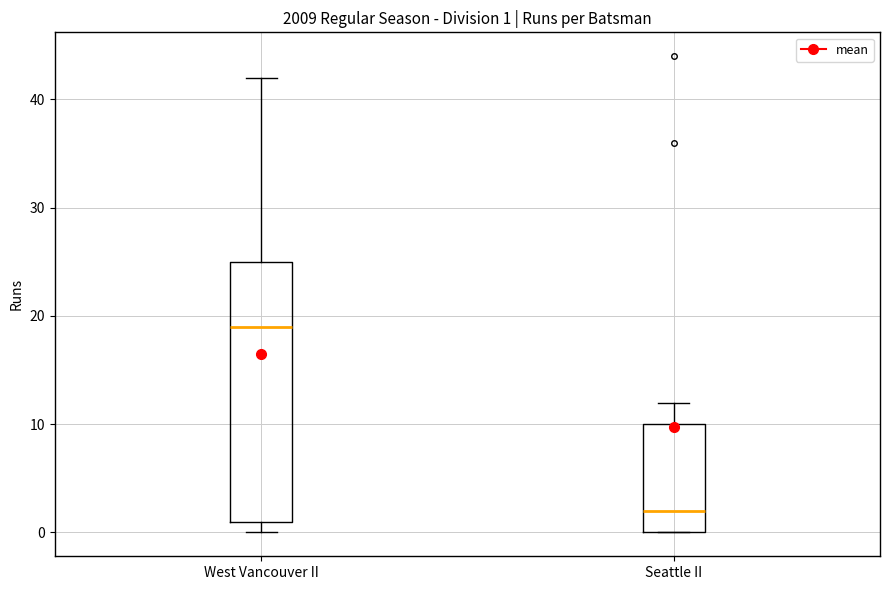

Comparing the boxes themselves (not the whiskers), which one is the tallest?

West Vancouver II